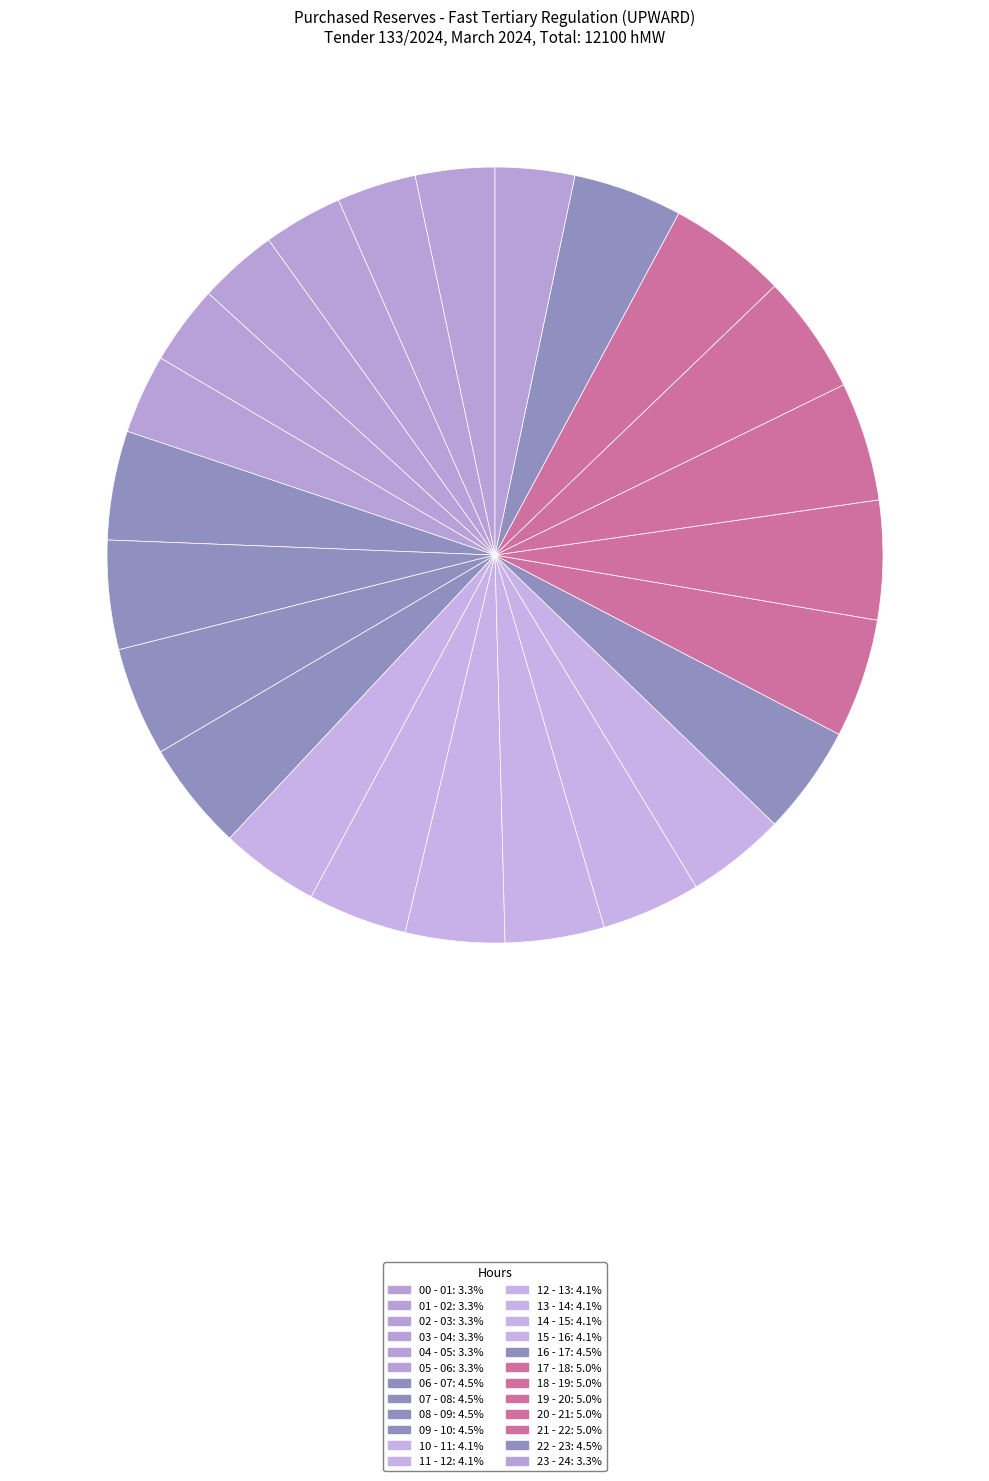

How many segments does this pie chart have?

24